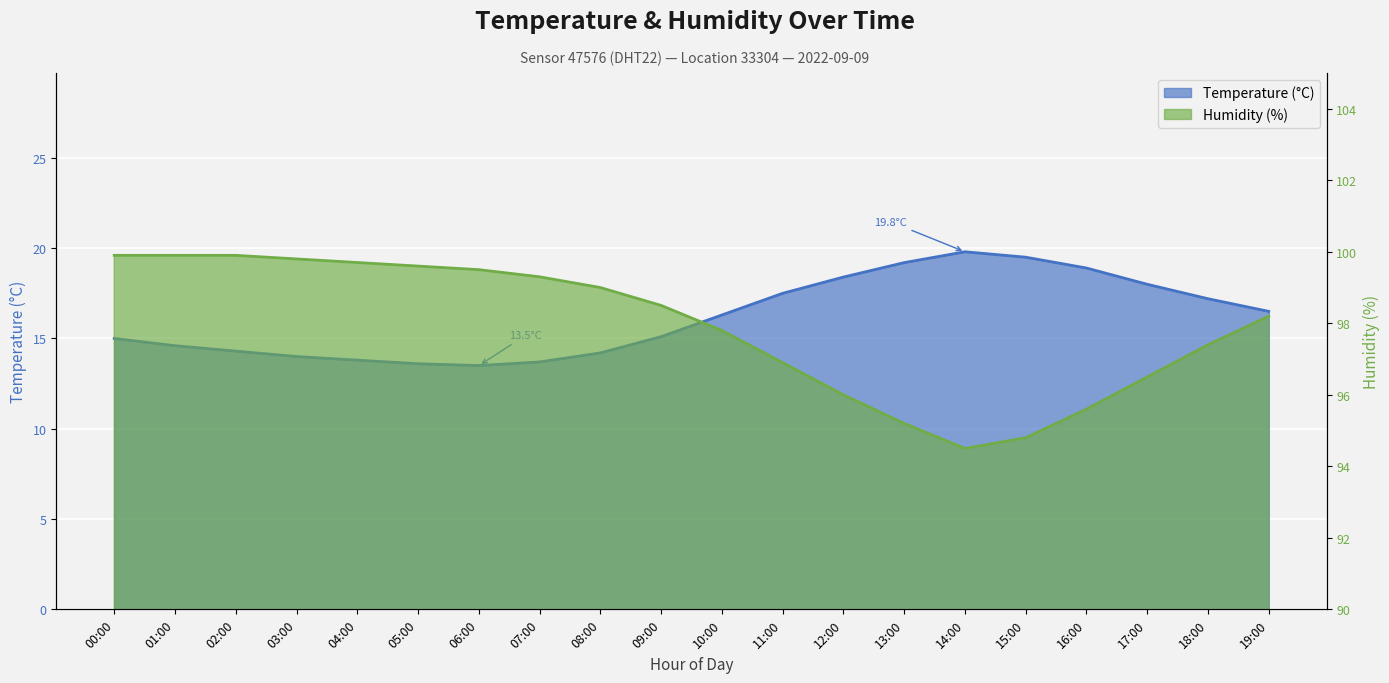

What are all the series names shown in the legend?

Temperature (°C), Humidity (%)